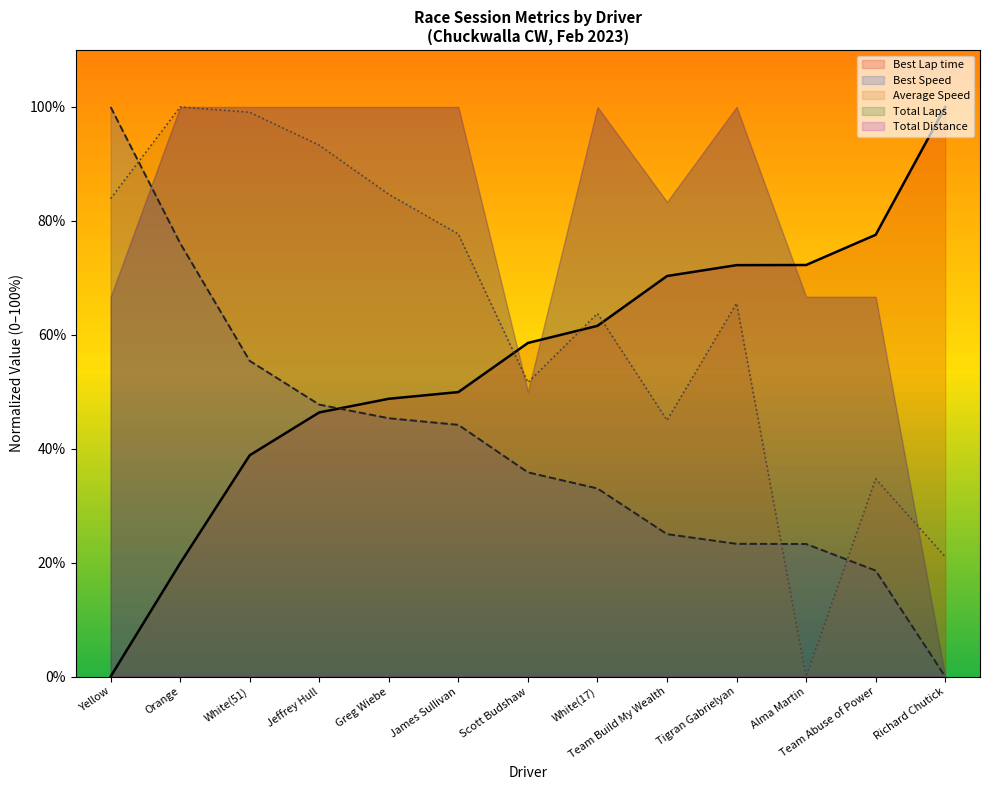

How many positive values does the Best Lap time series have?

12